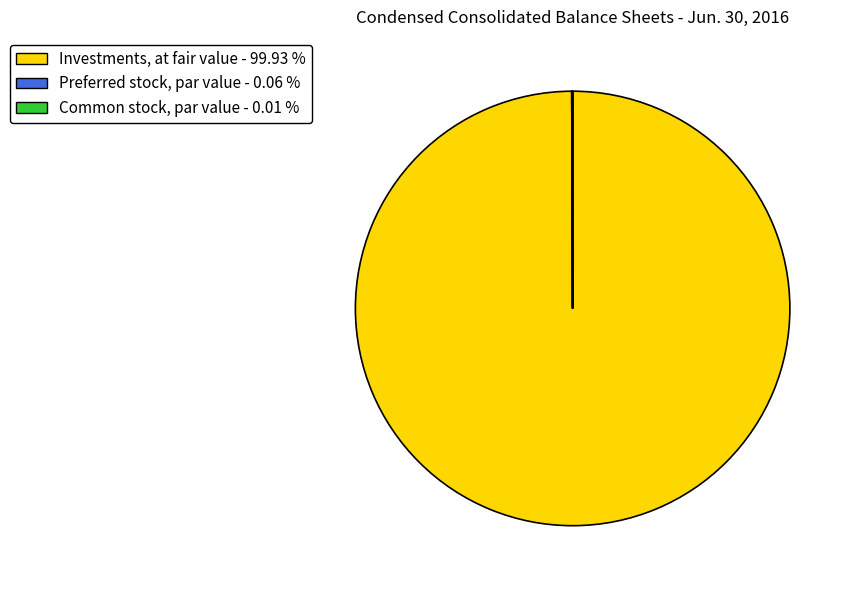

Does Investments, at fair value - 99.93 % represent more than half of the total?

Yes